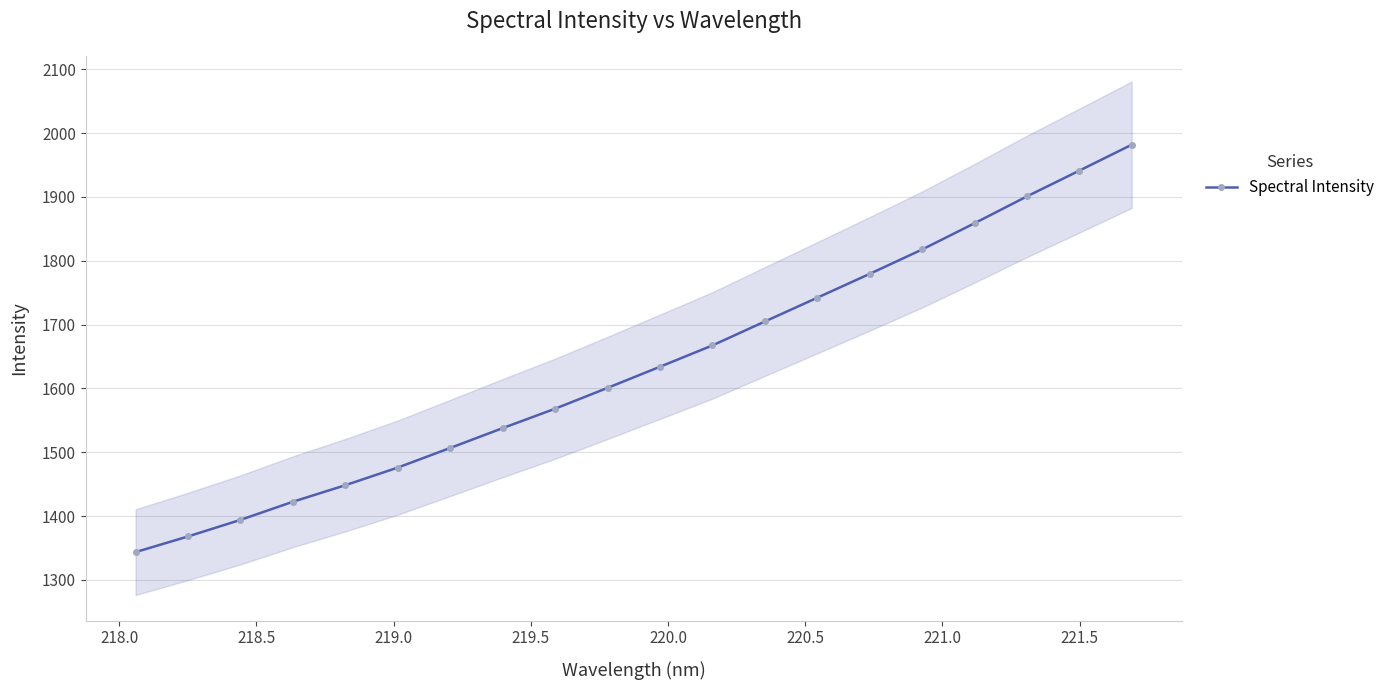

What is the minimum value for Spectral Intensity?

1343.6